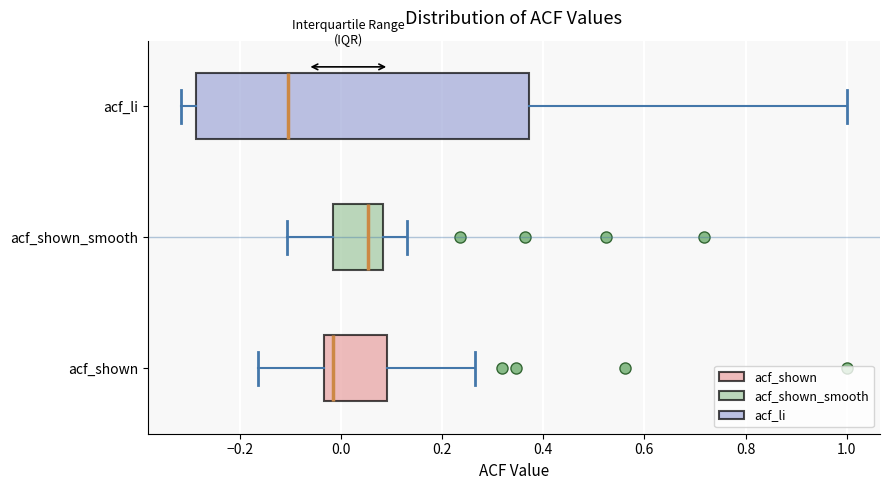

Reading bottom to top, read every box against the x-axis: the position of its median line, the range the box covers, and the ends of its whiskers. The values are not printed on the chart, so give them approximately, as read against the axis.

acf_shown: median -0.02, box -0.04 to 0.10, whiskers -0.16 to 0.26
acf_shown_smooth: median 0.06, box -0.02 to 0.08, whiskers -0.10 to 0.14
acf_li: median -0.10, box -0.28 to 0.38, whiskers -0.32 to 1.00